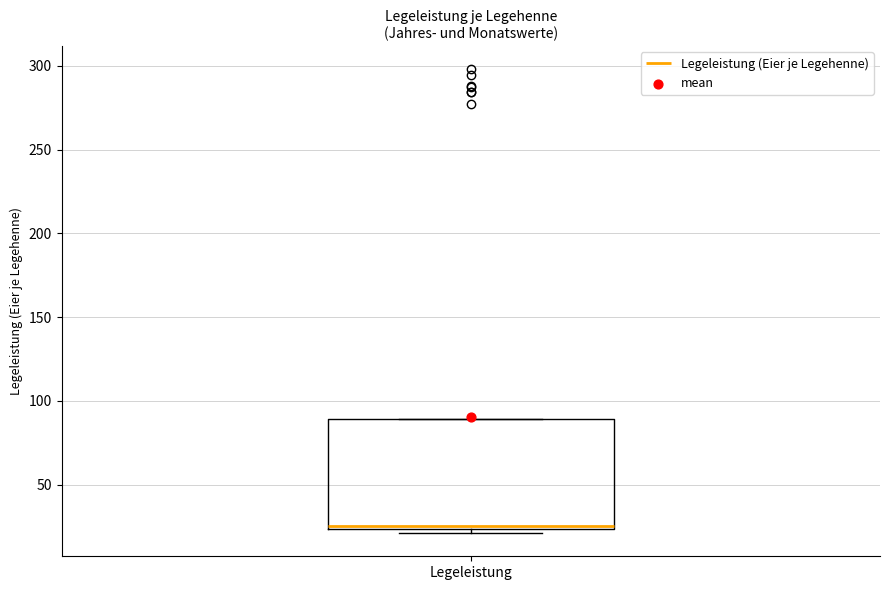

Read this box plot against the y-axis: the position of the median line, the range covered by the box, and the ends of both whiskers. The values are not printed on the chart, so give them approximately, as read against the axis.

median 25 (just above the box's lower edge), box 25 to 90, whiskers 20 to 90